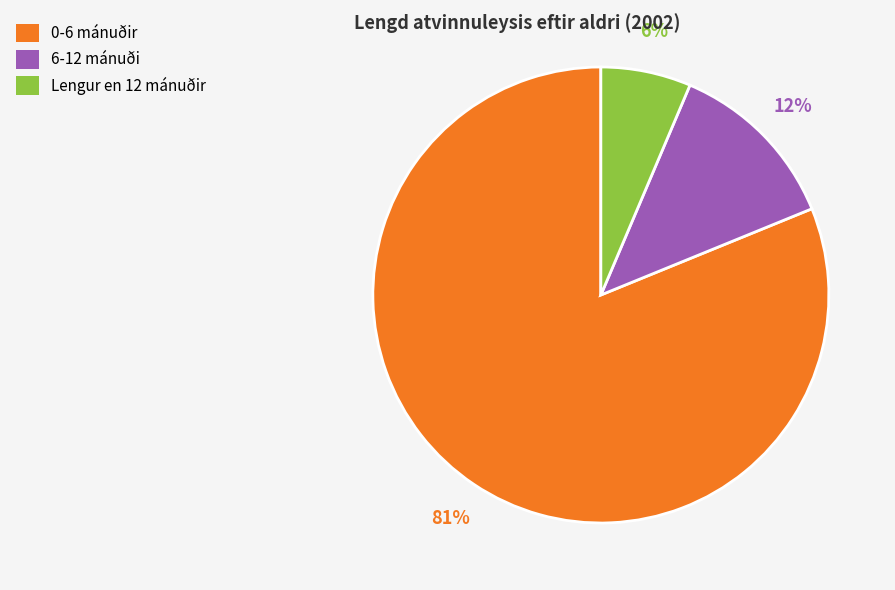

True or false: Lengur en 12 mánuðir accounts for 6% of the total.

True